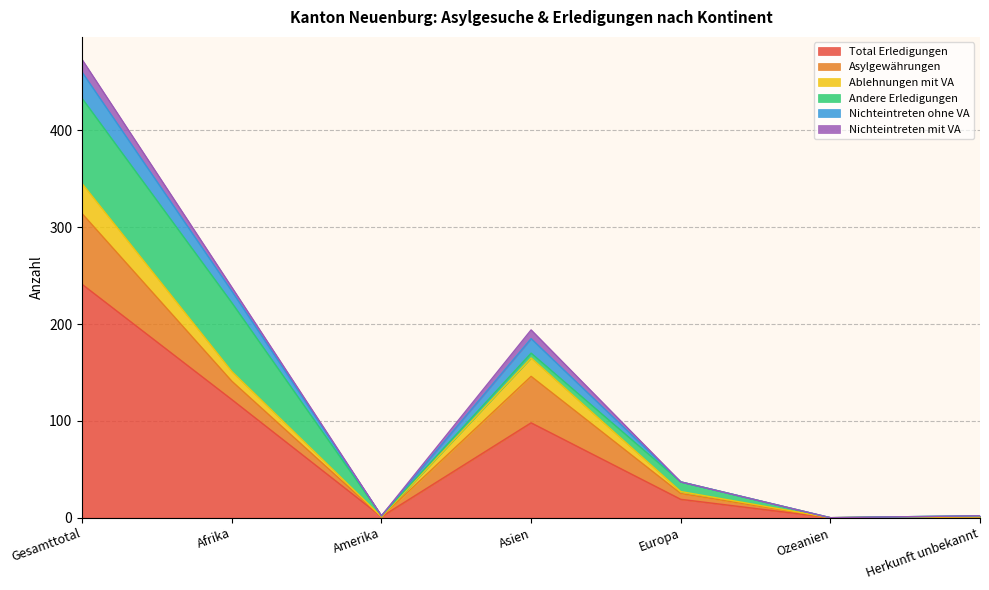

What is the maximum value for Total Erledigungen?

241